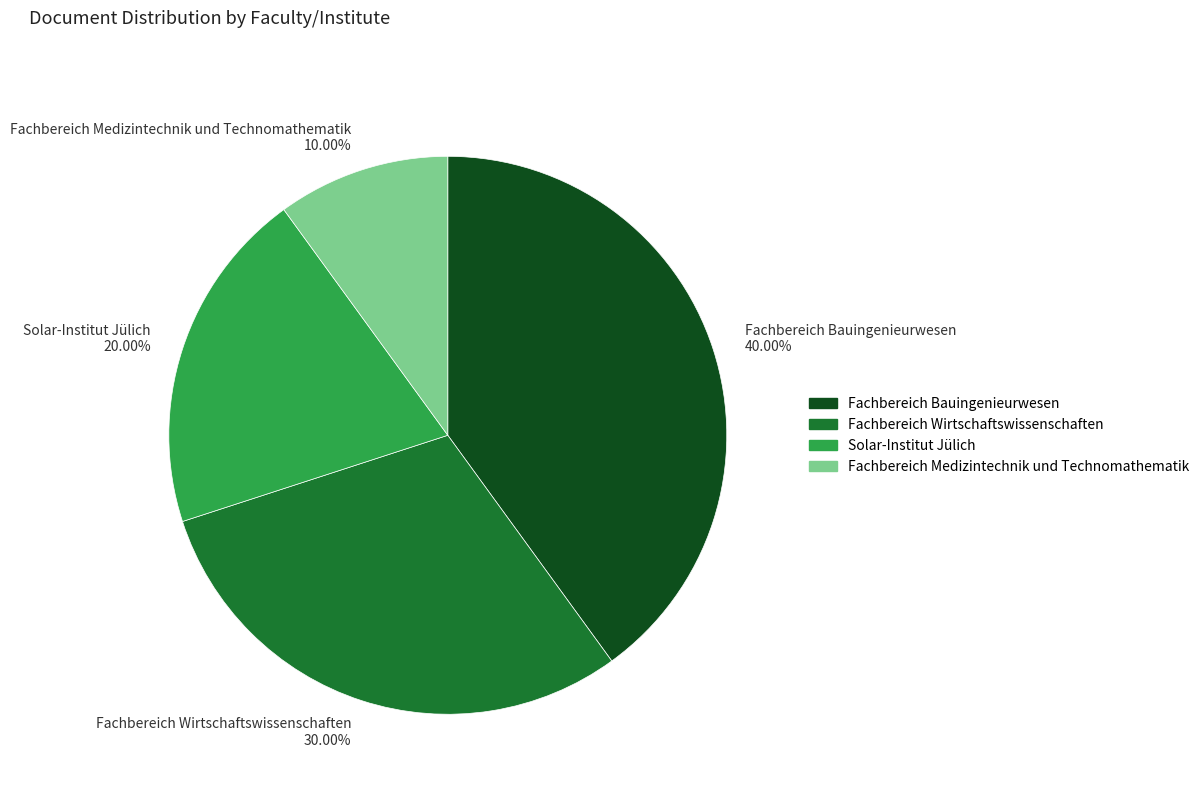

Combined, what portion of the pie is Fachbereich Wirtschaftswissenschaften and Fachbereich Medizintechnik und Technomathematik?

40.0%